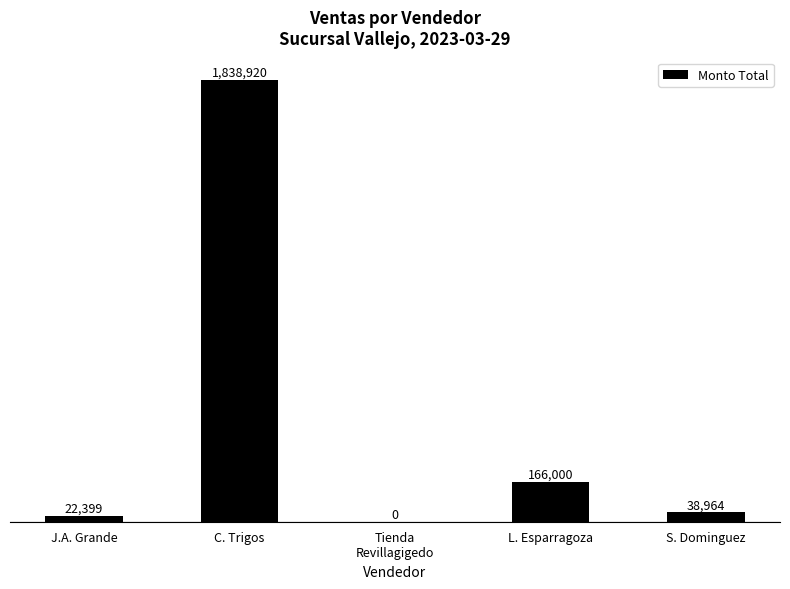

Which has a higher value, J.A. Grande or L. Esparragoza?

L. Esparragoza